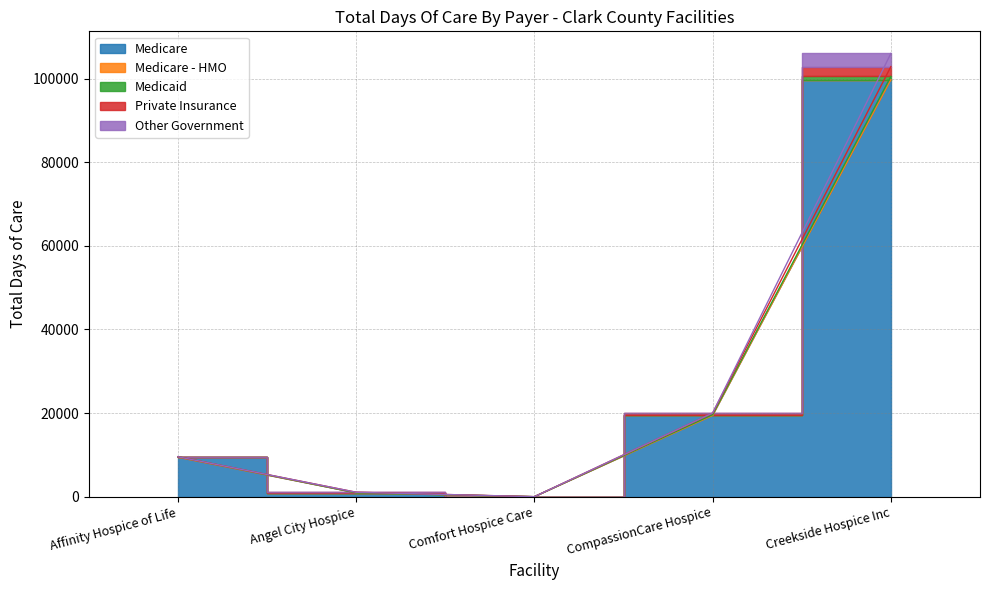

At which category is the sum across all series the highest?

Creekside Hospice Inc